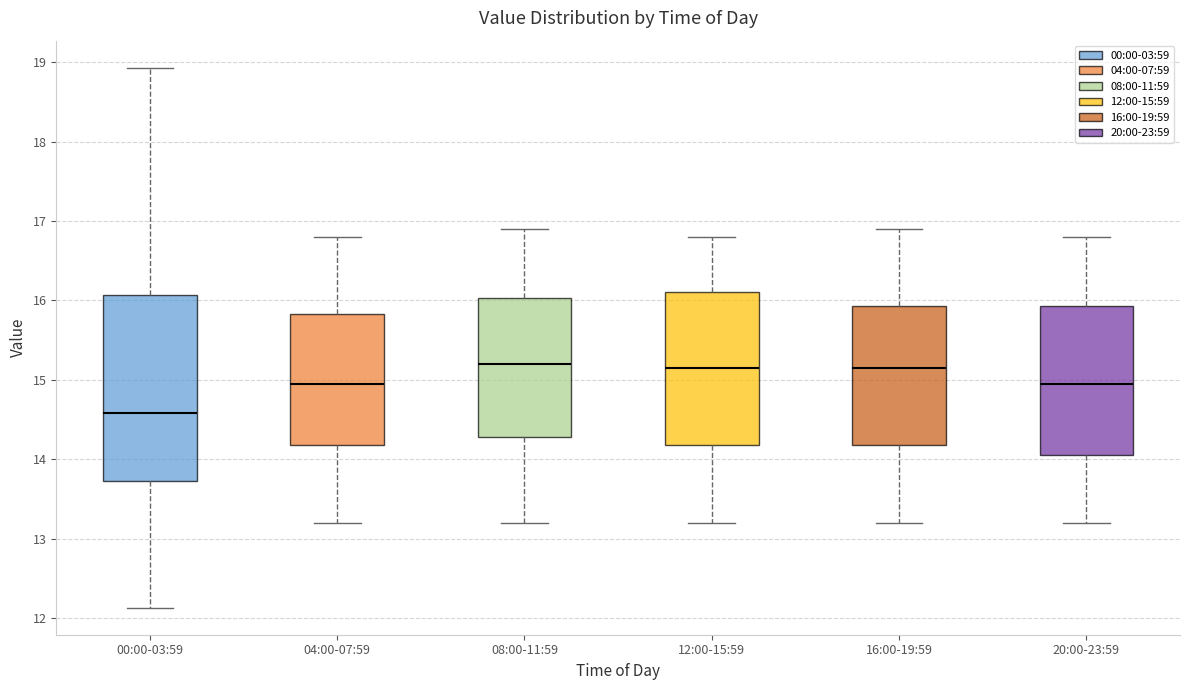

Reading left to right, read every box against the y-axis: the position of its median line, the range the box covers, and the ends of its whiskers. The values are not printed on the chart, so give them approximately, as read against the axis.

00:00-03:59: median 14.6, box 13.7 to 16.1, whiskers 12.1 to 18.9
04:00-07:59: median 15.0, box 14.2 to 15.8, whiskers 13.2 to 16.8
08:00-11:59: median 15.2, box 14.3 to 16.0, whiskers 13.2 to 16.9
12:00-15:59: median 15.2, box 14.2 to 16.1, whiskers 13.2 to 16.8
16:00-19:59: median 15.2, box 14.2 to 15.9, whiskers 13.2 to 16.9
20:00-23:59: median 15.0, box 14.1 to 15.9, whiskers 13.2 to 16.8